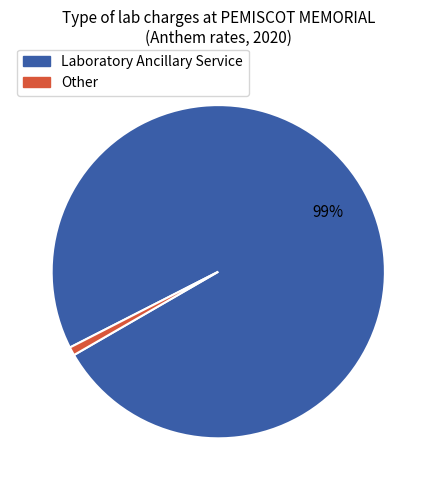

To the nearest percent, what is the average slice percentage?

50%